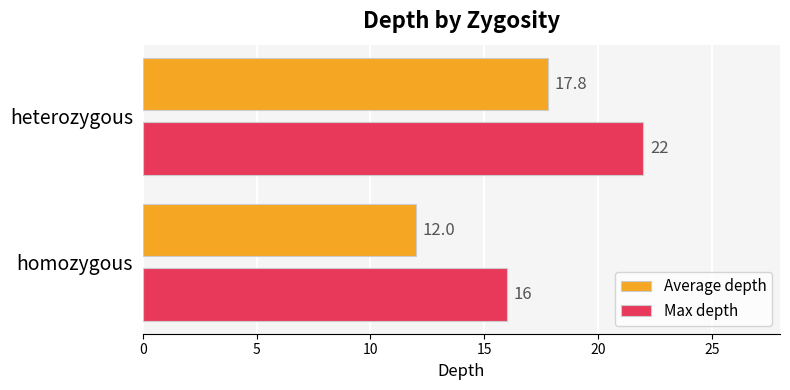

Which label corresponds to the largest value in the chart?

heterozygous